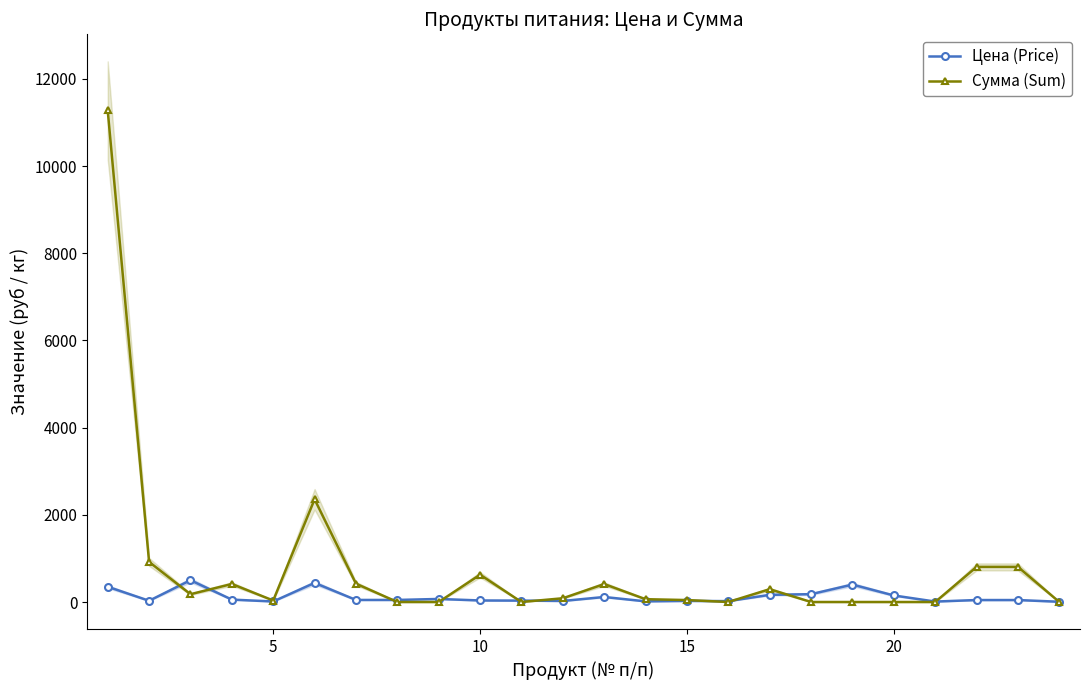

True or false: Цена (Price) has more than 2 interior local peaks.

True